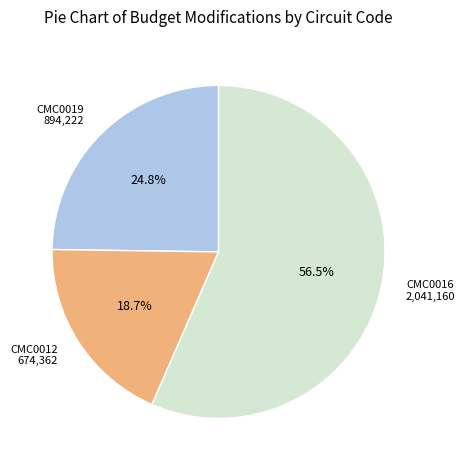

To the nearest percent, what is the difference between the largest and smallest slice percentages?

38%